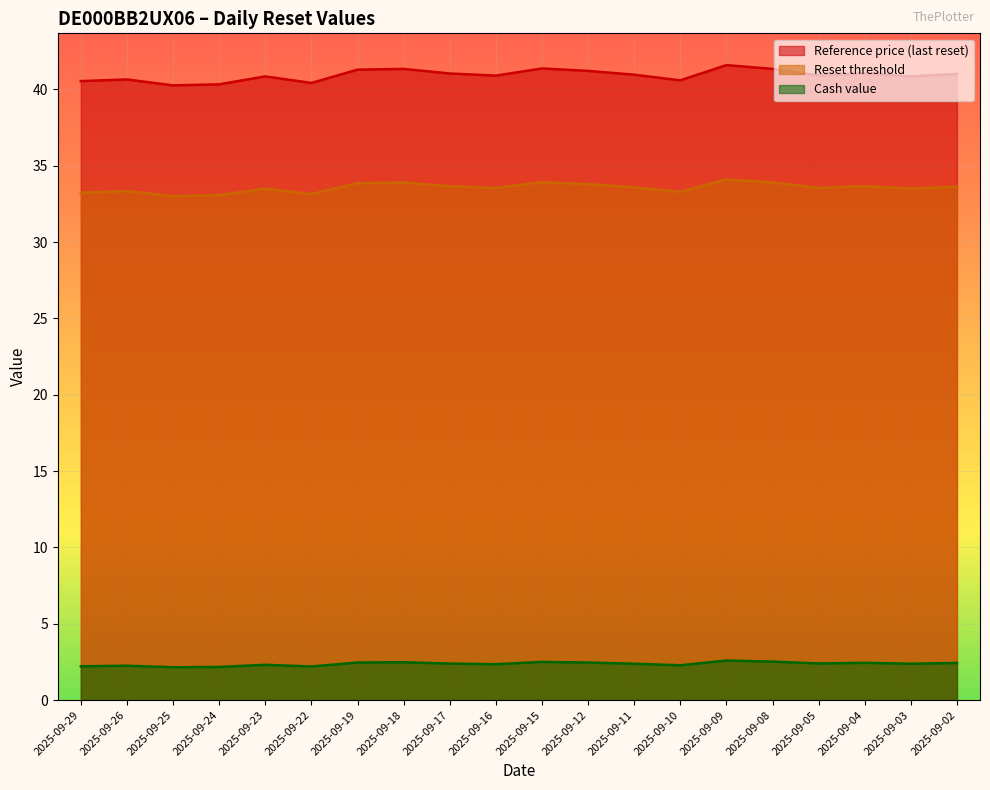

Count the Cash value values in the range 2 to 3.

20